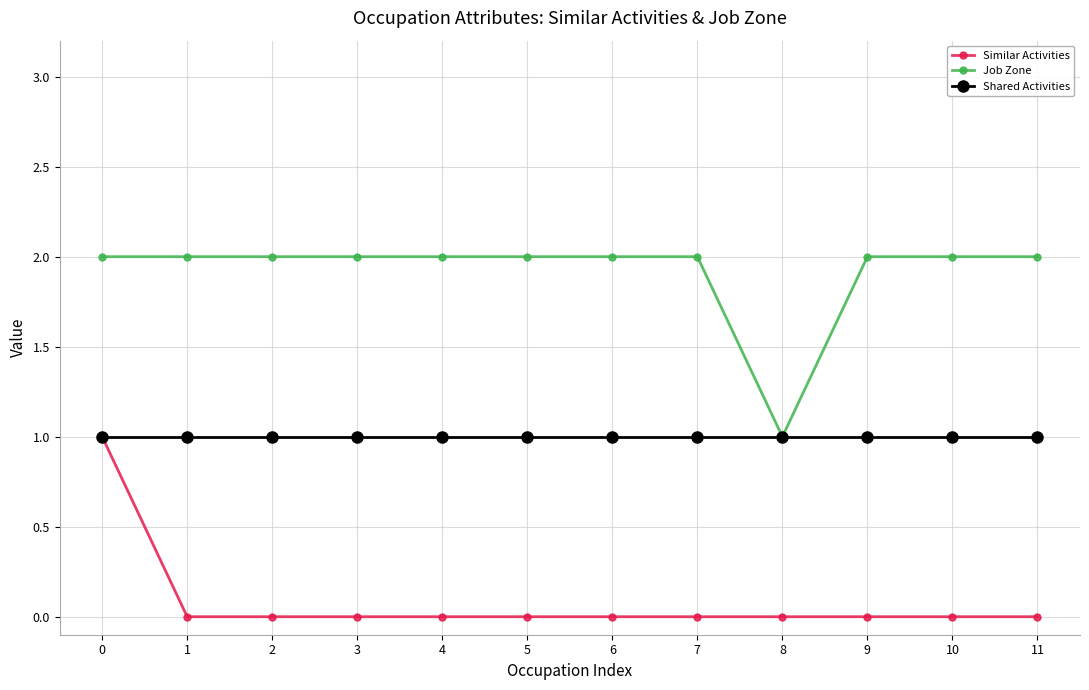

What is the value of the Job Zone point at the 4th from the left?

2